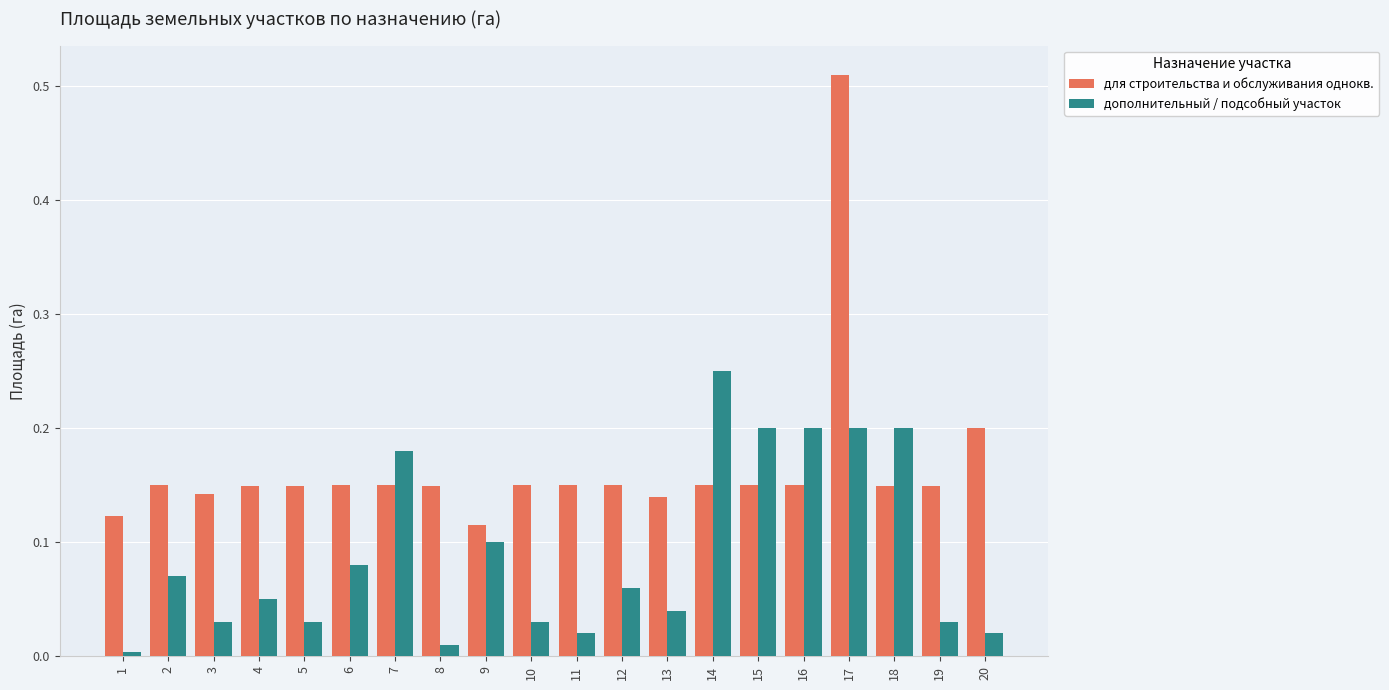

What is the sum of all дополнительный / подсобный участок values?

1.8